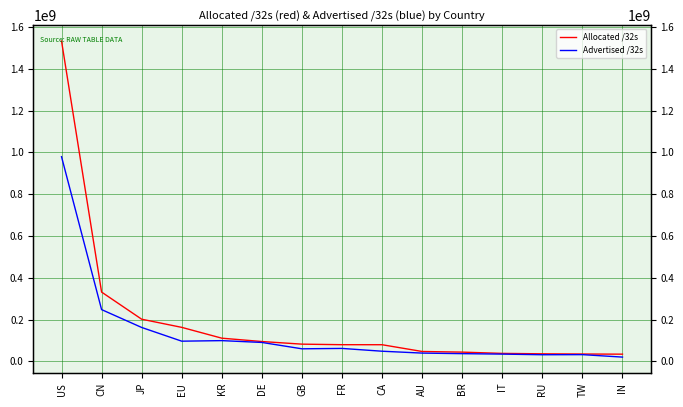

True or false: Advertised /32s and Allocated /32s cross at least once.

False